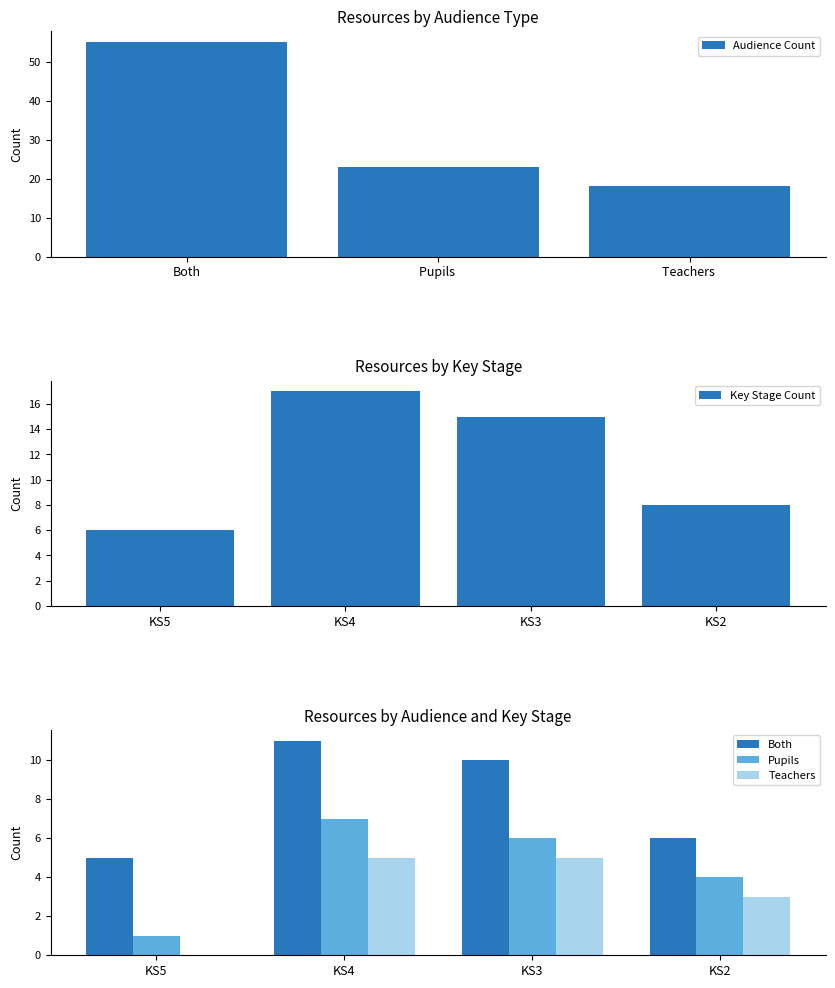

True or false: Audience Count has a value of 31 at Pupils .

False